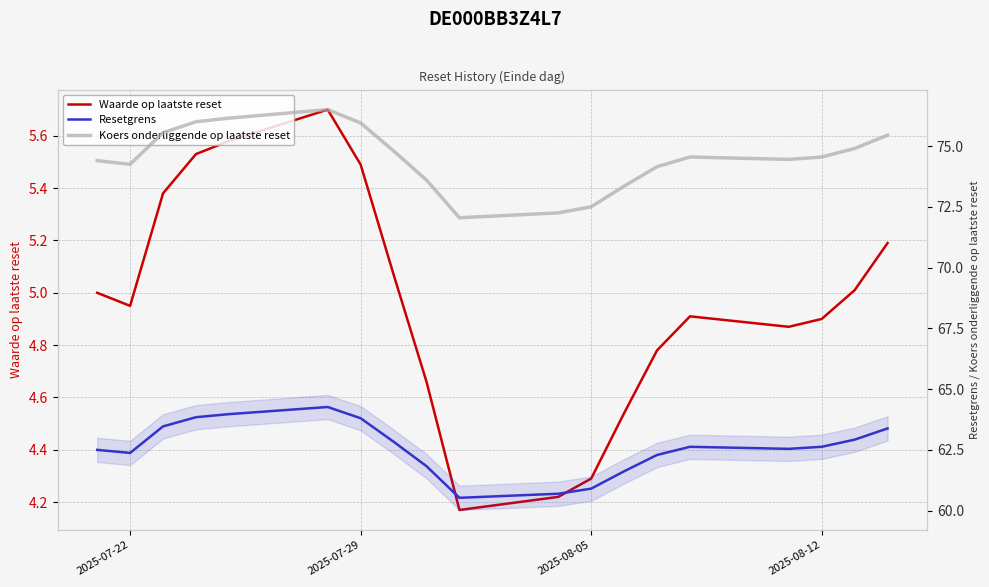

Is the value of Resetgrens at 4 greater than the value of Waarde op laatste reset at 17?

Yes